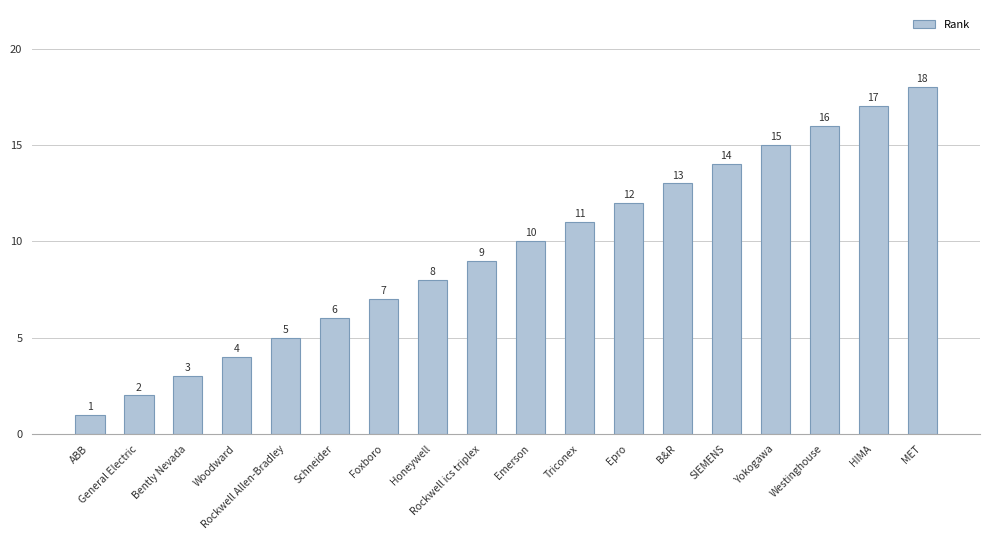

The chart shows a value of 19 at Epro. True or false?

False